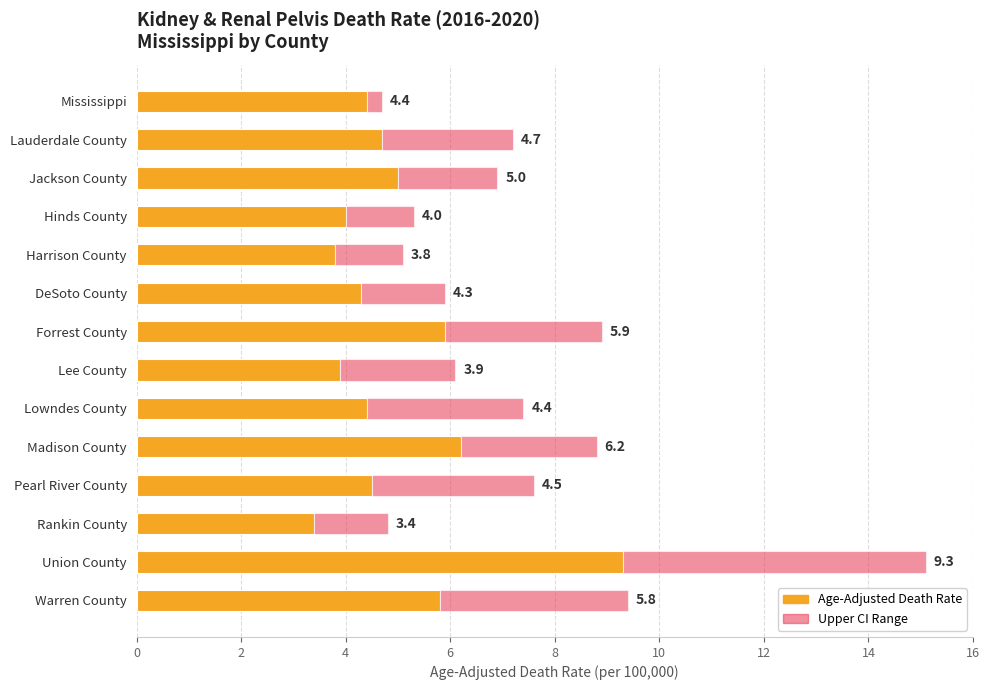

At which category is the sum across all series the highest?

Union County